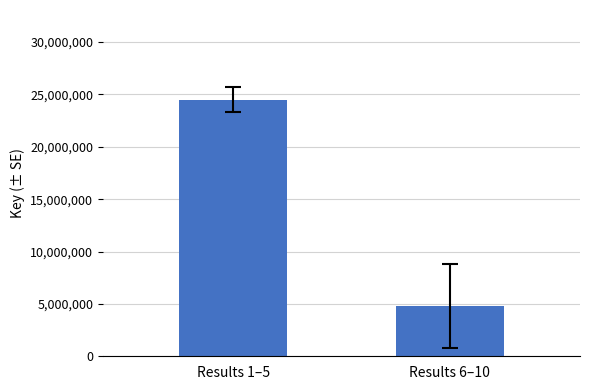

Which category has the lowest value across all series?

Results 6–10